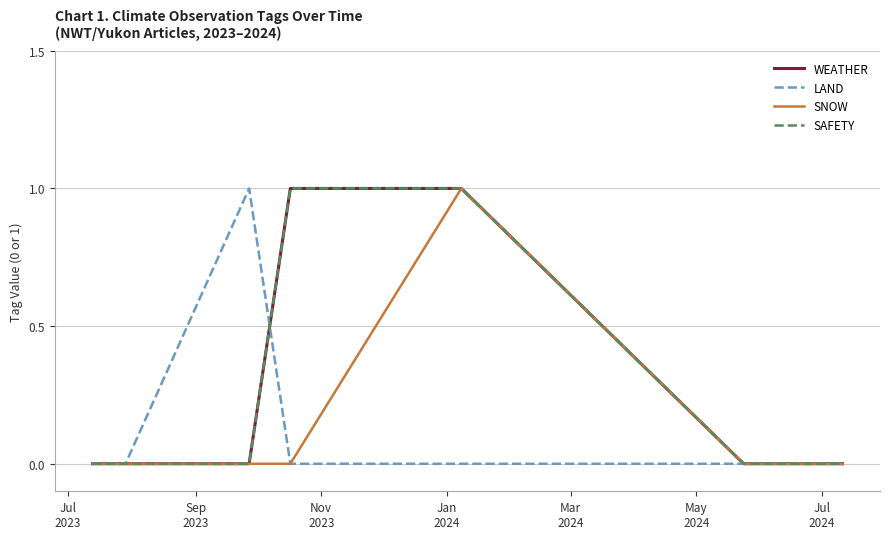

Does the chart have visible grid lines?

Yes